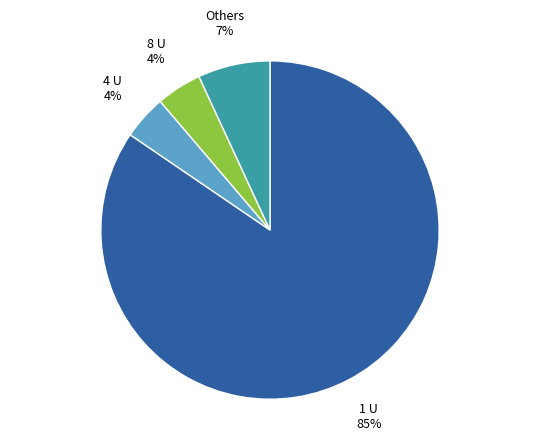

To the nearest percent, what is the average slice percentage?

25%